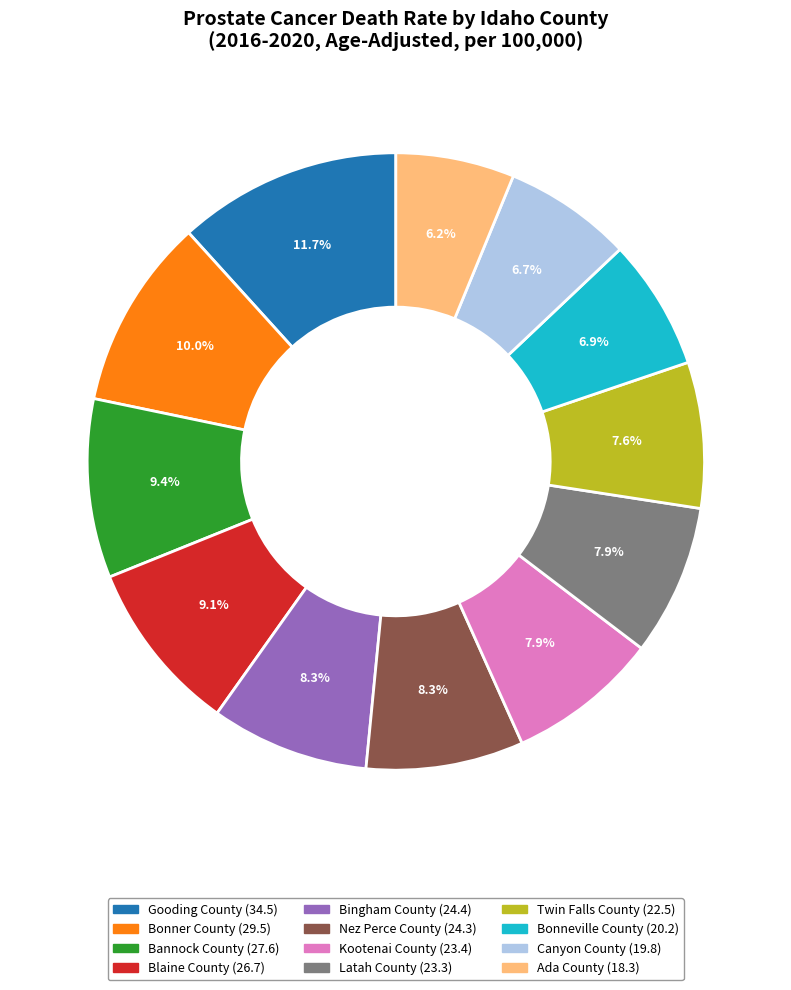

Does Twin Falls County account for over 50% of the chart?

No